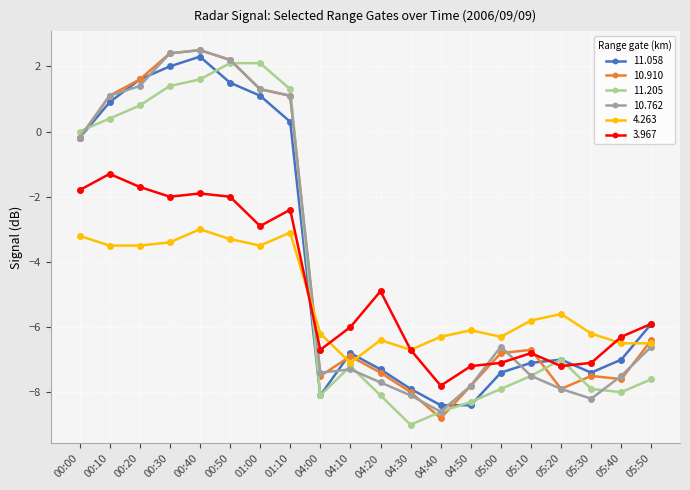

What is the total value across all series at 01:10?

-1.7